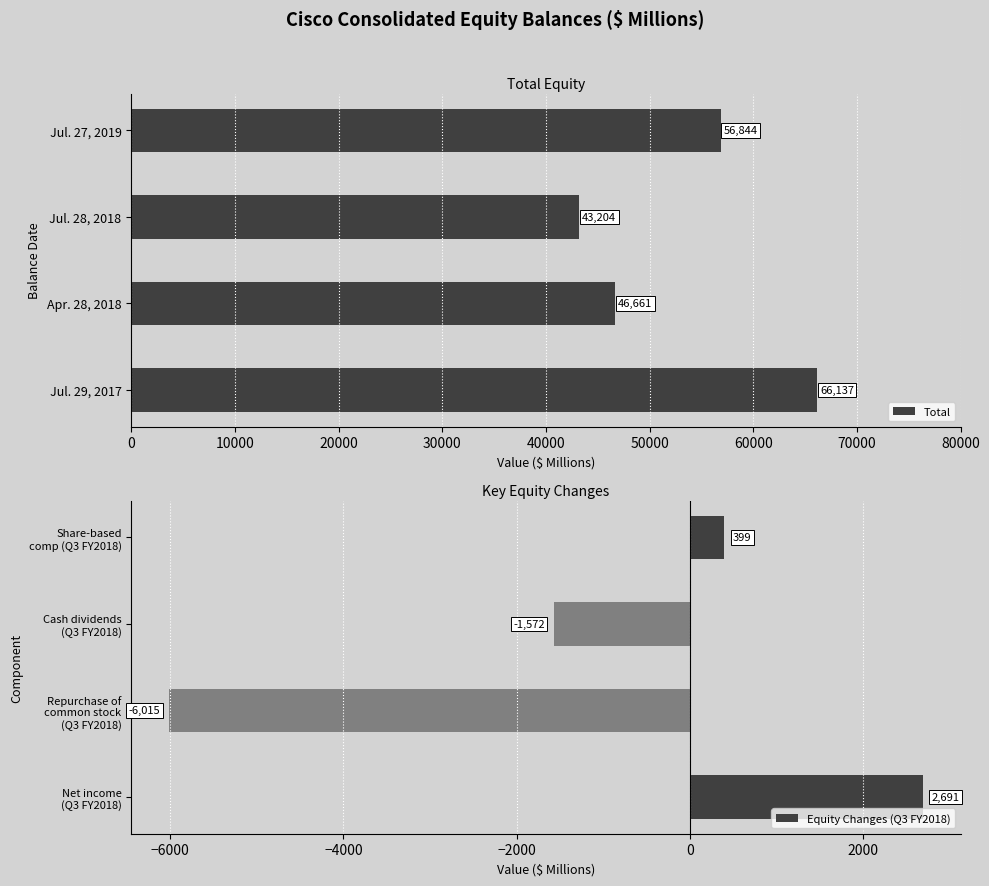

Count the Total values in the range 46661 to 66137.

3